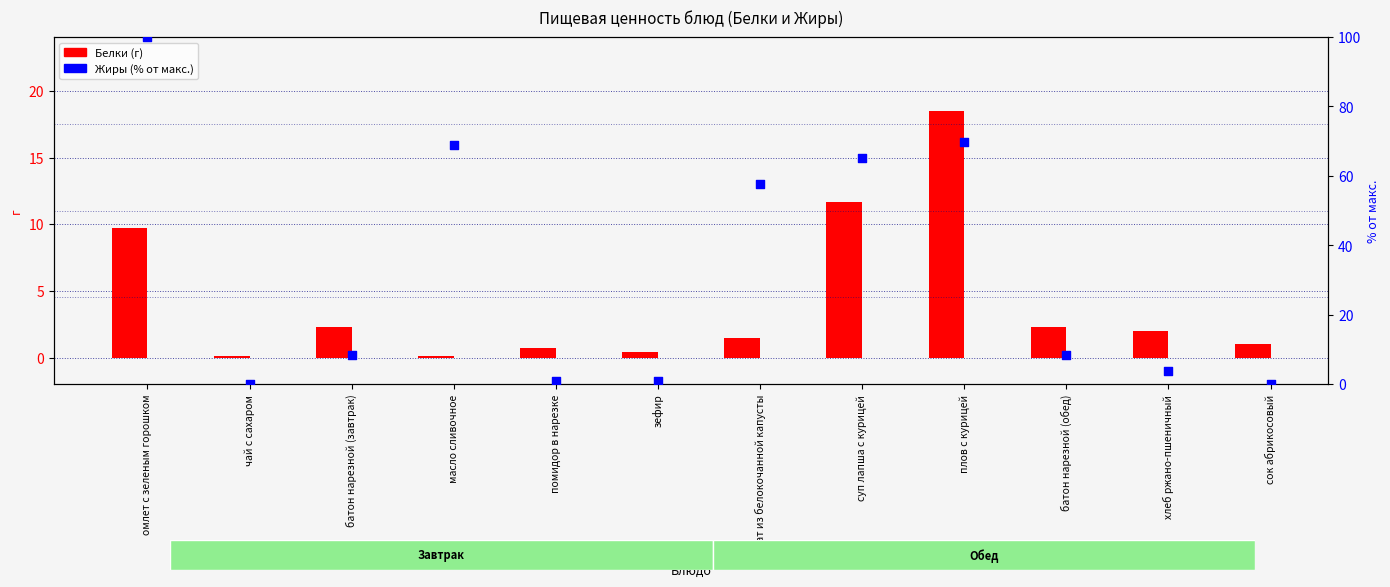

At which category is the sum across all series the highest?

омлет с зеленым горошком